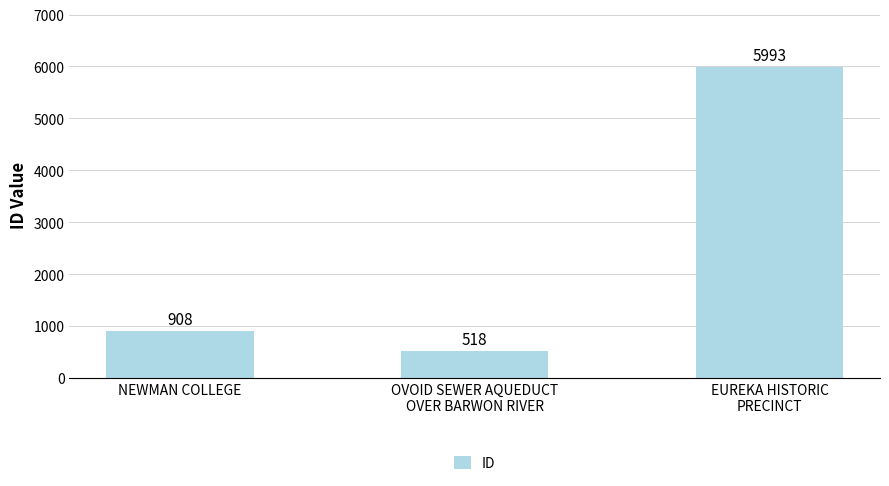

What position from the right is OVOID SEWER AQUEDUCT
OVER BARWON RIVER?

2